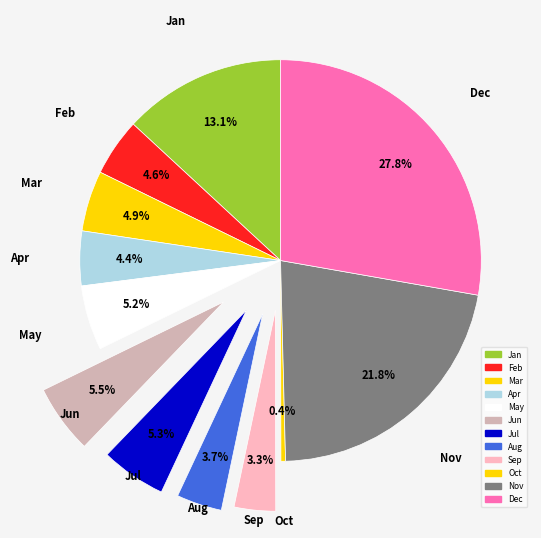

How many segments does this pie chart have?

12